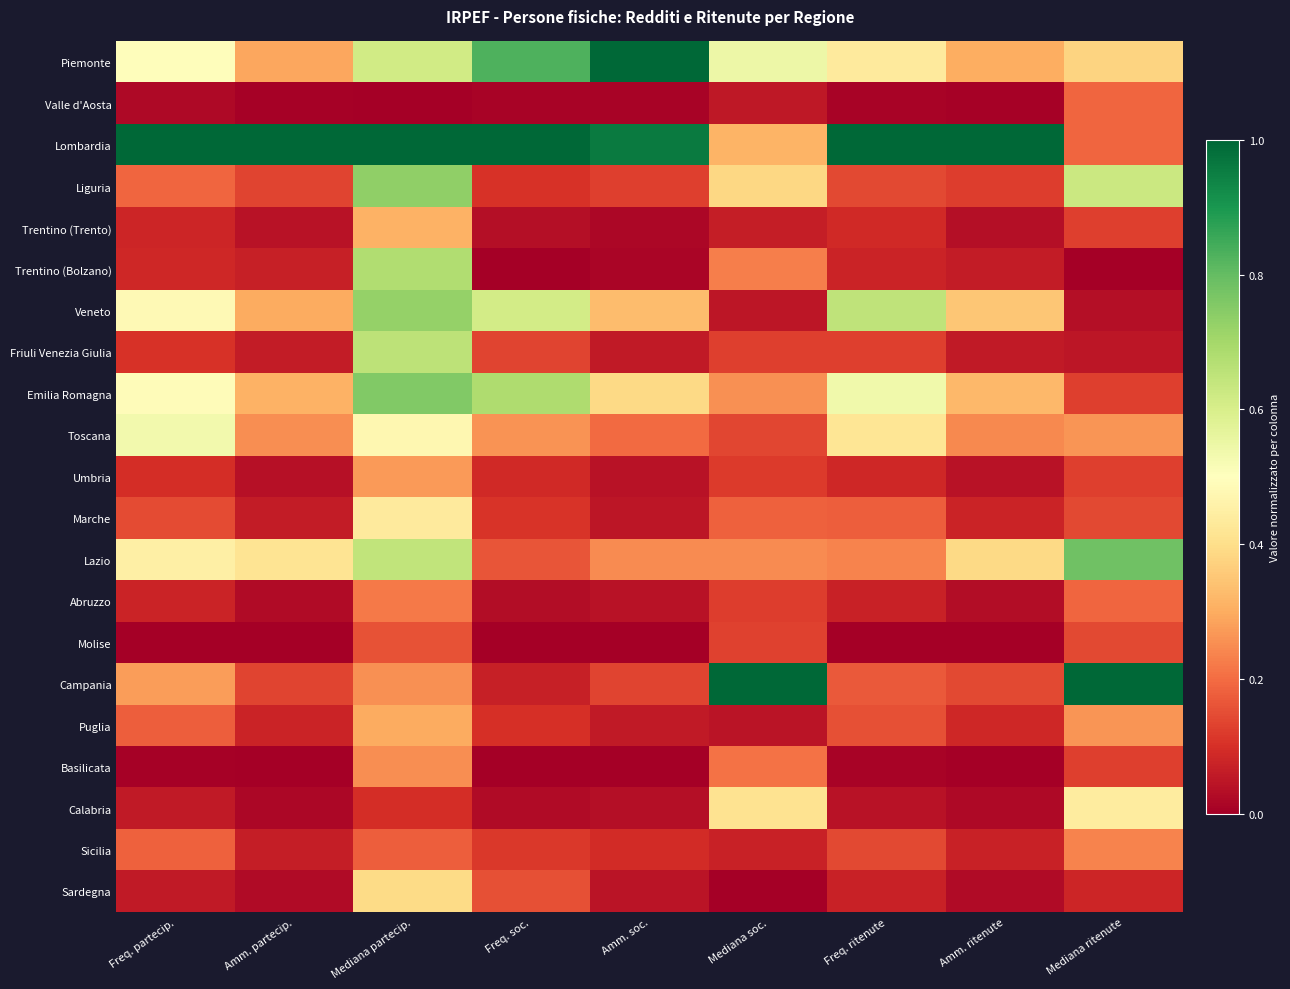

Reading left to right, list all the values displayed in this chart.

Piemonte: Freq. partecip.=0.5	Amm. partecip.=0.3	Mediana partecip.=0.6	Freq. soc.=0.8	Amm. soc.=1.0	Mediana soc.=0.5	Freq. ritenute=0.4	Amm. ritenute=0.3	Mediana ritenute=0.4
Valle d'Aosta: Freq. partecip.=0.0	Amm. partecip.=0.0	Mediana partecip.=0.0	Freq. soc.=0.0	Amm. soc.=0.0	Mediana soc.=0.1	Freq. ritenute=0.0	Amm. ritenute=0.0	Mediana ritenute=0.2
Lombardia: Freq. partecip.=1.0	Amm. partecip.=1.0	Mediana partecip.=1.0	Freq. soc.=1.0	Amm. soc.=1.0	Mediana soc.=0.3	Freq. ritenute=1.0	Amm. ritenute=1.0	Mediana ritenute=0.2
Liguria: Freq. partecip.=0.2	Amm. partecip.=0.1	Mediana partecip.=0.7	Freq. soc.=0.1	Amm. soc.=0.1	Mediana soc.=0.4	Freq. ritenute=0.1	Amm. ritenute=0.1	Mediana ritenute=0.6
Trentino (Trento): Freq. partecip.=0.1	Amm. partecip.=0.0	Mediana partecip.=0.3	Freq. soc.=0.0	Amm. soc.=0.0	Mediana soc.=0.1	Freq. ritenute=0.1	Amm. ritenute=0.0	Mediana ritenute=0.1
Trentino (Bolzano): Freq. partecip.=0.1	Amm. partecip.=0.1	Mediana partecip.=0.7	Freq. soc.=0.0	Amm. soc.=0.0	Mediana soc.=0.2	Freq. ritenute=0.1	Amm. ritenute=0.1	Mediana ritenute=0.0
Veneto: Freq. partecip.=0.5	Amm. partecip.=0.3	Mediana partecip.=0.7	Freq. soc.=0.6	Amm. soc.=0.3	Mediana soc.=0.0	Freq. ritenute=0.6	Amm. ritenute=0.3	Mediana ritenute=0.0
Friuli Venezia Giulia: Freq. partecip.=0.1	Amm. partecip.=0.1	Mediana partecip.=0.7	Freq. soc.=0.1	Amm. soc.=0.1	Mediana soc.=0.1	Freq. ritenute=0.1	Amm. ritenute=0.1	Mediana ritenute=0.0
Emilia Romagna: Freq. partecip.=0.5	Amm. partecip.=0.3	Mediana partecip.=0.8	Freq. soc.=0.7	Amm. soc.=0.4	Mediana soc.=0.3	Freq. ritenute=0.5	Amm. ritenute=0.3	Mediana ritenute=0.1
Toscana: Freq. partecip.=0.5	Amm. partecip.=0.3	Mediana partecip.=0.5	Freq. soc.=0.3	Amm. soc.=0.2	Mediana soc.=0.1	Freq. ritenute=0.4	Amm. ritenute=0.2	Mediana ritenute=0.3
Umbria: Freq. partecip.=0.1	Amm. partecip.=0.0	Mediana partecip.=0.3	Freq. soc.=0.1	Amm. soc.=0.0	Mediana soc.=0.1	Freq. ritenute=0.1	Amm. ritenute=0.0	Mediana ritenute=0.1
Marche: Freq. partecip.=0.1	Amm. partecip.=0.1	Mediana partecip.=0.4	Freq. soc.=0.1	Amm. soc.=0.1	Mediana soc.=0.2	Freq. ritenute=0.2	Amm. ritenute=0.1	Mediana ritenute=0.1
Lazio: Freq. partecip.=0.5	Amm. partecip.=0.4	Mediana partecip.=0.6	Freq. soc.=0.2	Amm. soc.=0.2	Mediana soc.=0.2	Freq. ritenute=0.2	Amm. ritenute=0.4	Mediana ritenute=0.8
Abruzzo: Freq. partecip.=0.1	Amm. partecip.=0.0	Mediana partecip.=0.2	Freq. soc.=0.0	Amm. soc.=0.0	Mediana soc.=0.1	Freq. ritenute=0.1	Amm. ritenute=0.0	Mediana ritenute=0.2
Molise: Freq. partecip.=0.0	Amm. partecip.=0.0	Mediana partecip.=0.2	Freq. soc.=0.0	Amm. soc.=0.0	Mediana soc.=0.1	Freq. ritenute=0.0	Amm. ritenute=0.0	Mediana ritenute=0.1
Campania: Freq. partecip.=0.3	Amm. partecip.=0.1	Mediana partecip.=0.3	Freq. soc.=0.1	Amm. soc.=0.1	Mediana soc.=1.0	Freq. ritenute=0.2	Amm. ritenute=0.1	Mediana ritenute=1.0
Puglia: Freq. partecip.=0.2	Amm. partecip.=0.1	Mediana partecip.=0.3	Freq. soc.=0.1	Amm. soc.=0.1	Mediana soc.=0.0	Freq. ritenute=0.2	Amm. ritenute=0.1	Mediana ritenute=0.3
Basilicata: Freq. partecip.=0.0	Amm. partecip.=0.0	Mediana partecip.=0.3	Freq. soc.=0.0	Amm. soc.=0.0	Mediana soc.=0.2	Freq. ritenute=0.0	Amm. ritenute=0.0	Mediana ritenute=0.1
Calabria: Freq. partecip.=0.1	Amm. partecip.=0.0	Mediana partecip.=0.1	Freq. soc.=0.0	Amm. soc.=0.0	Mediana soc.=0.4	Freq. ritenute=0.0	Amm. ritenute=0.0	Mediana ritenute=0.4
Sicilia: Freq. partecip.=0.2	Amm. partecip.=0.1	Mediana partecip.=0.2	Freq. soc.=0.1	Amm. soc.=0.1	Mediana soc.=0.1	Freq. ritenute=0.1	Amm. ritenute=0.1	Mediana ritenute=0.2
Sardegna: Freq. partecip.=0.1	Amm. partecip.=0.0	Mediana partecip.=0.4	Freq. soc.=0.2	Amm. soc.=0.0	Mediana soc.=0.0	Freq. ritenute=0.1	Amm. ritenute=0.0	Mediana ritenute=0.1